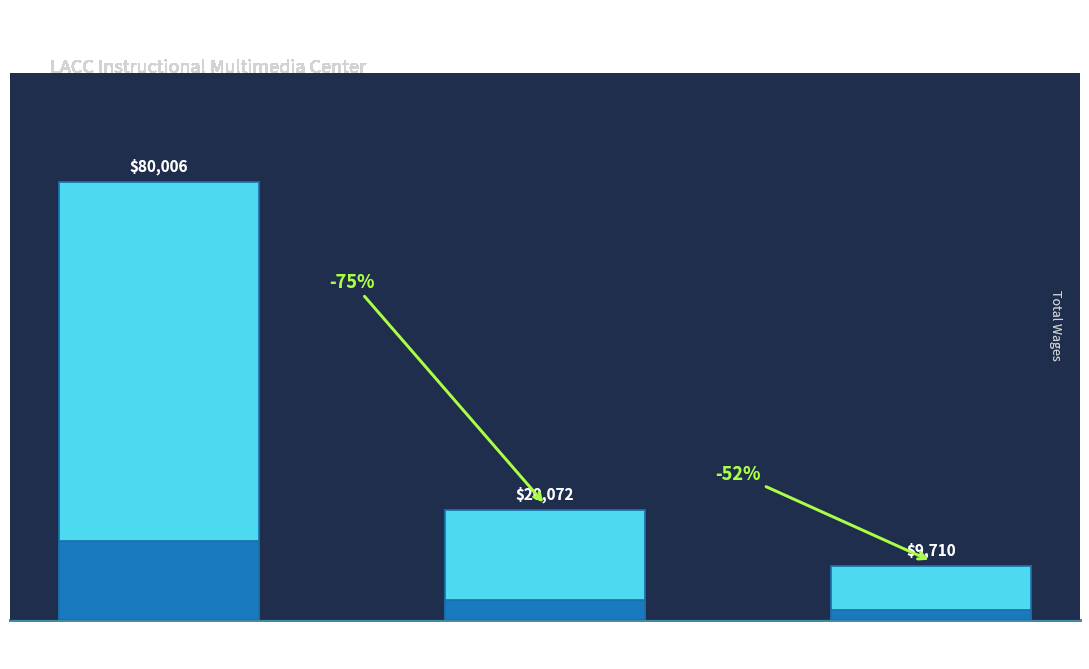

Rank the categories by value from highest to lowest.

Senior Instructional
Media Specialist, Instructional Media
Technician, Electronics
Technician